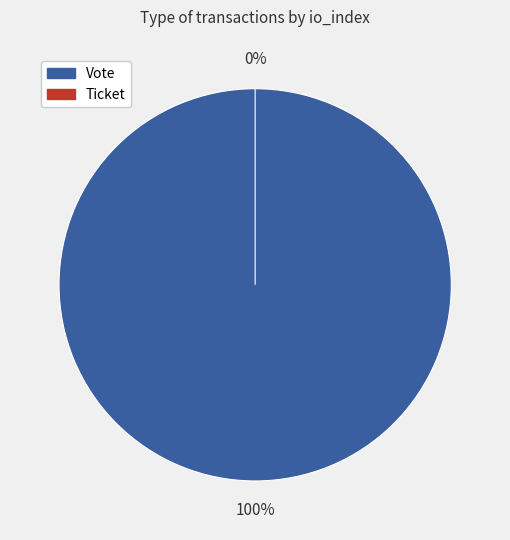

What is the total percentage of Ticket (io_index=0) and Vote (io_index=1)?

100.0%